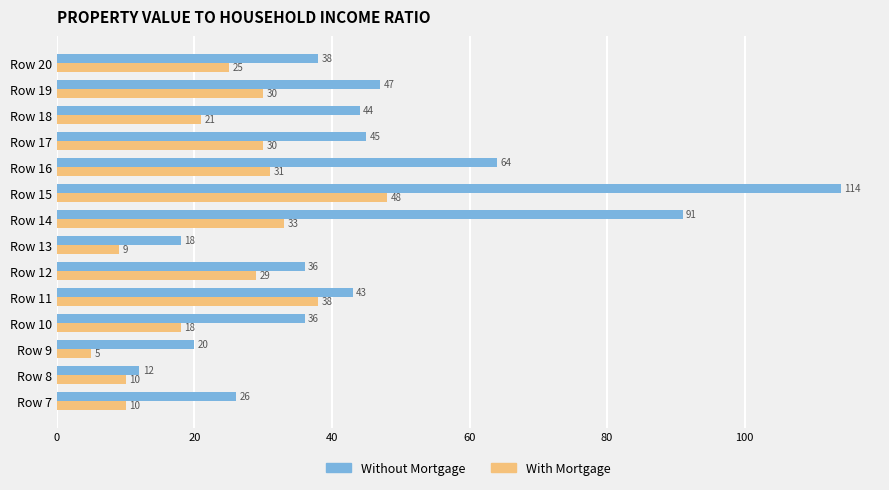

Where is Without Mortgage nearest to the value 63?

Row 16